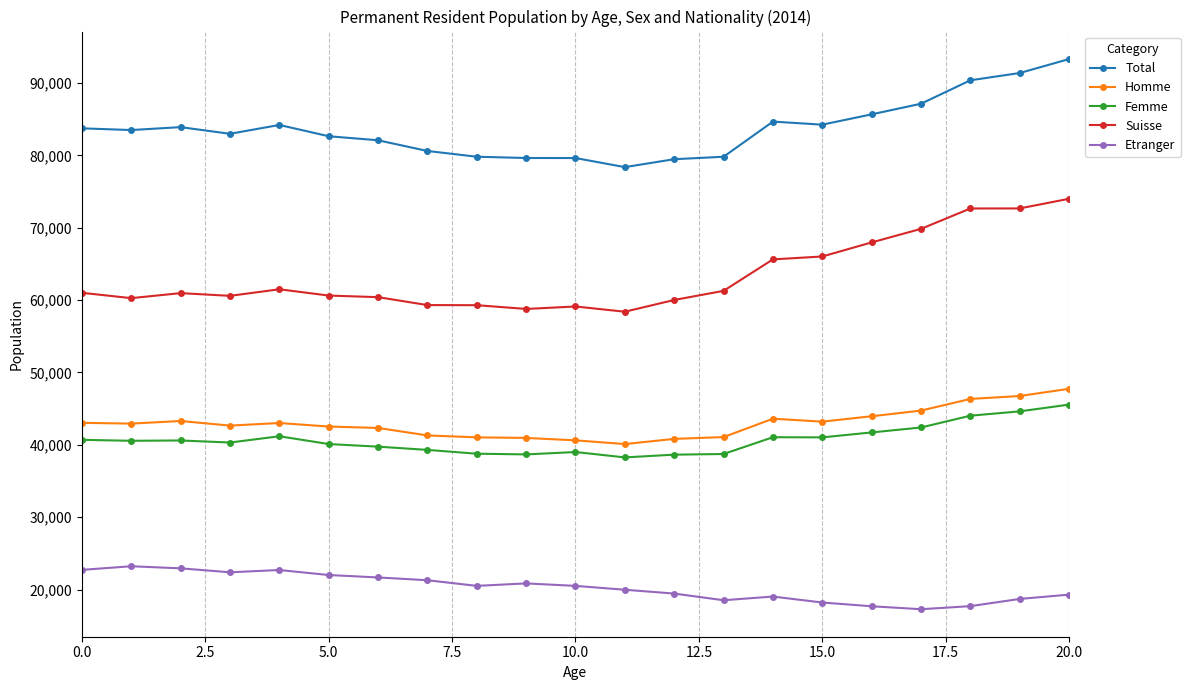

Which series has the largest range (max minus min)?

Suisse